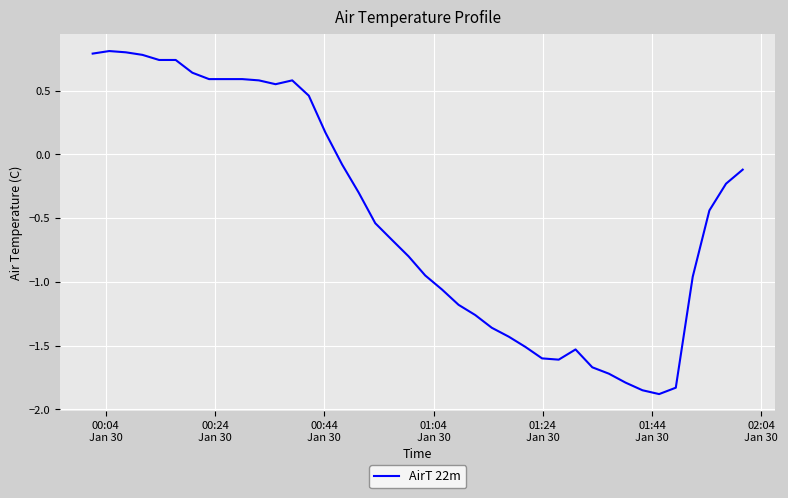

What is the maximum value shown in the chart?

0.8